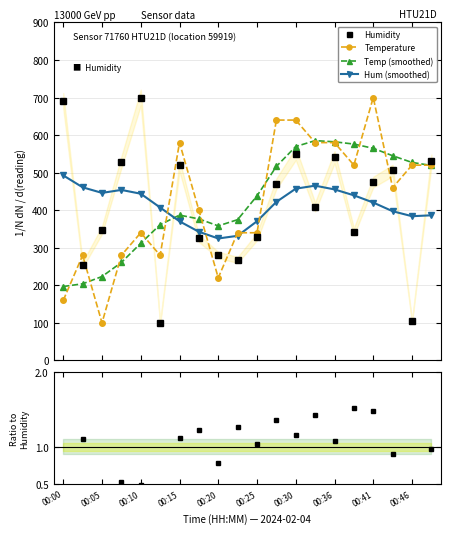

What is the value of the Hum (smoothed) point at the 7th from the left?

370.5